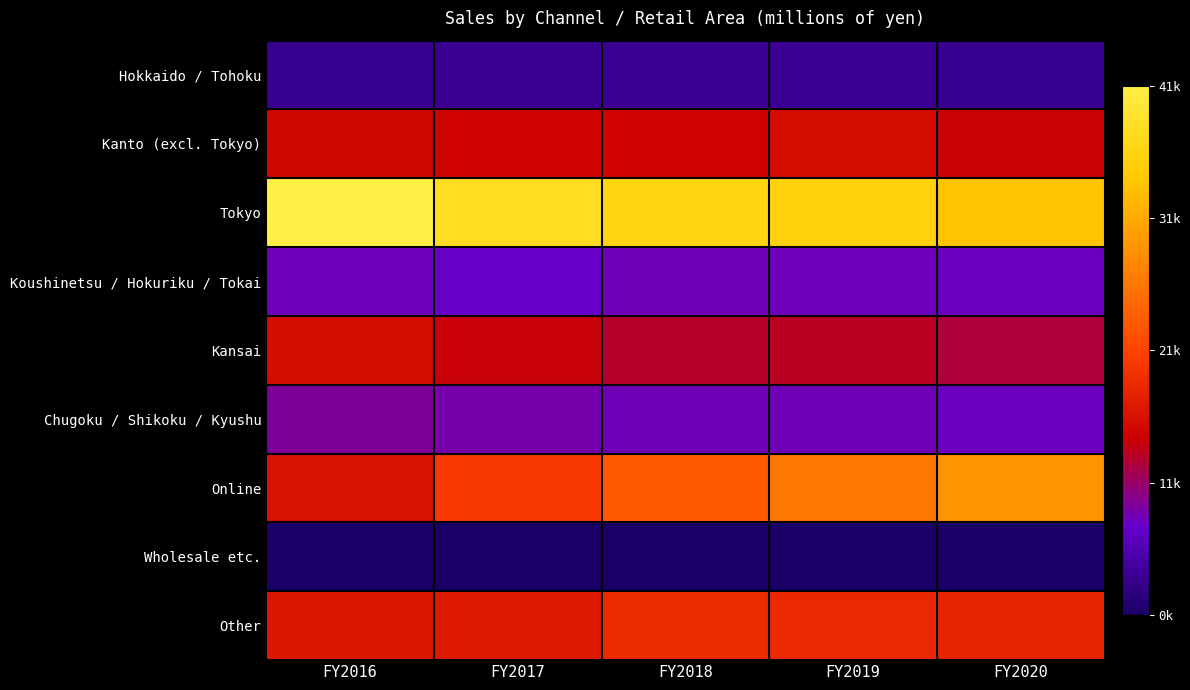

At which category is the sum across all series the highest?

FY2019